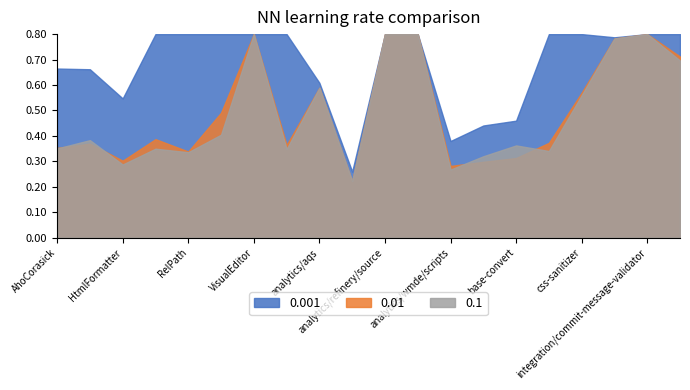

Which series has the largest total across all categories?

0.001